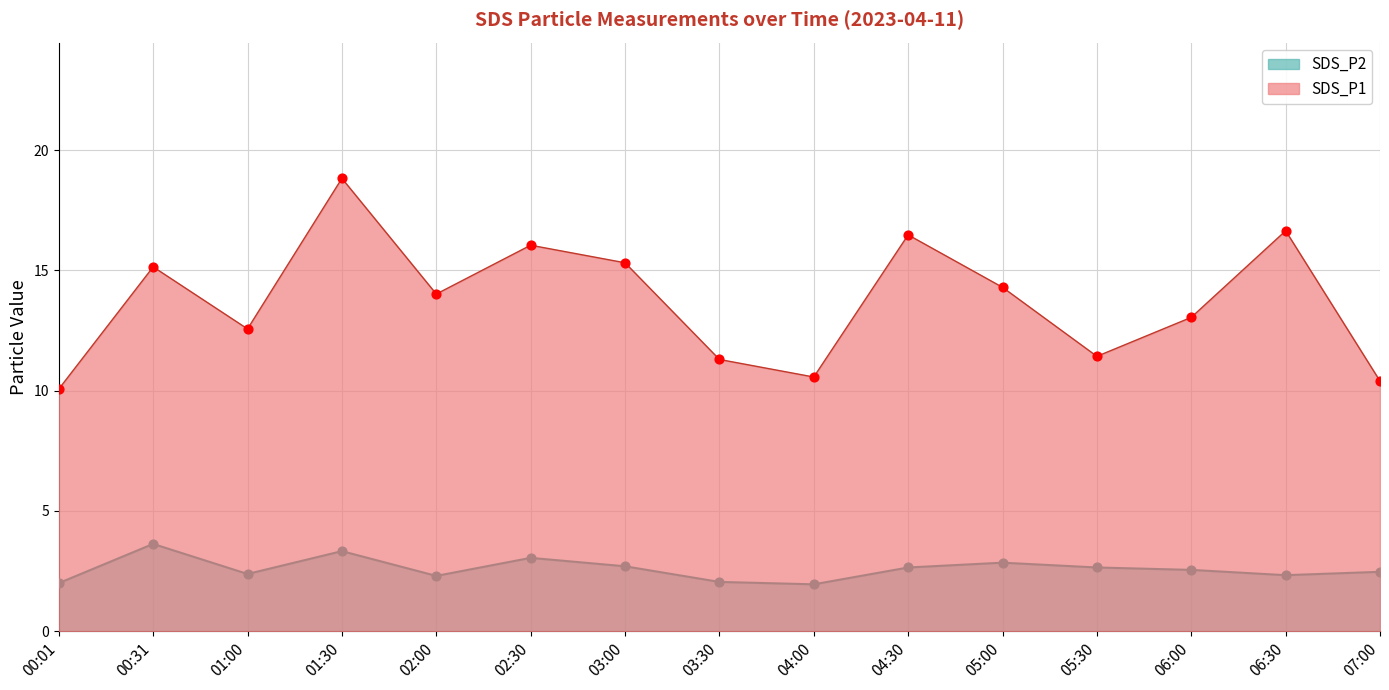

Which series contains the highest Y value?

SDS_P1